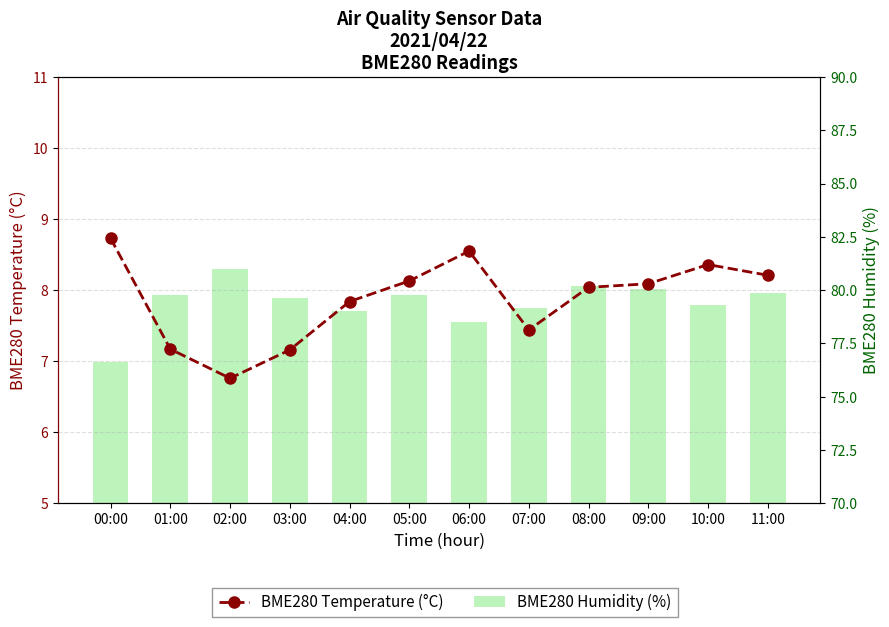

List the series in order of their peak value, highest first.

BME280 Humidity (%), BME280 Temperature (°C)